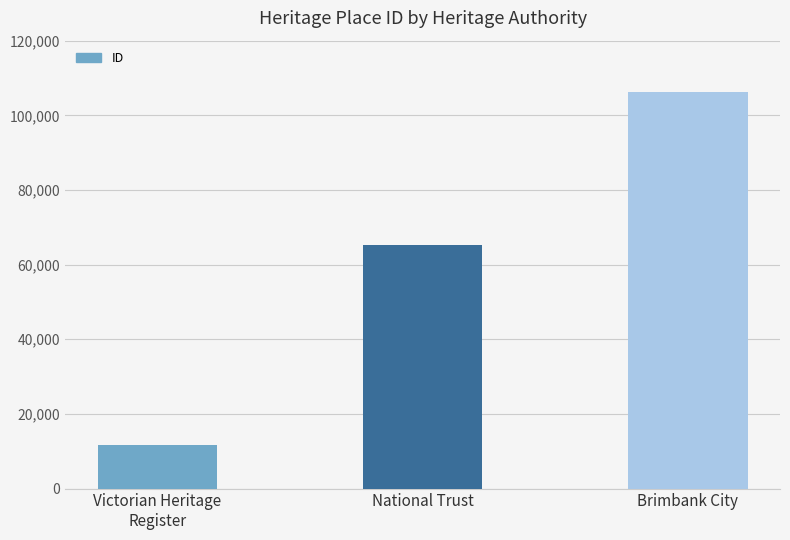

What is the ratio of the value at National Trust to the value at Brimbank City?

0.6